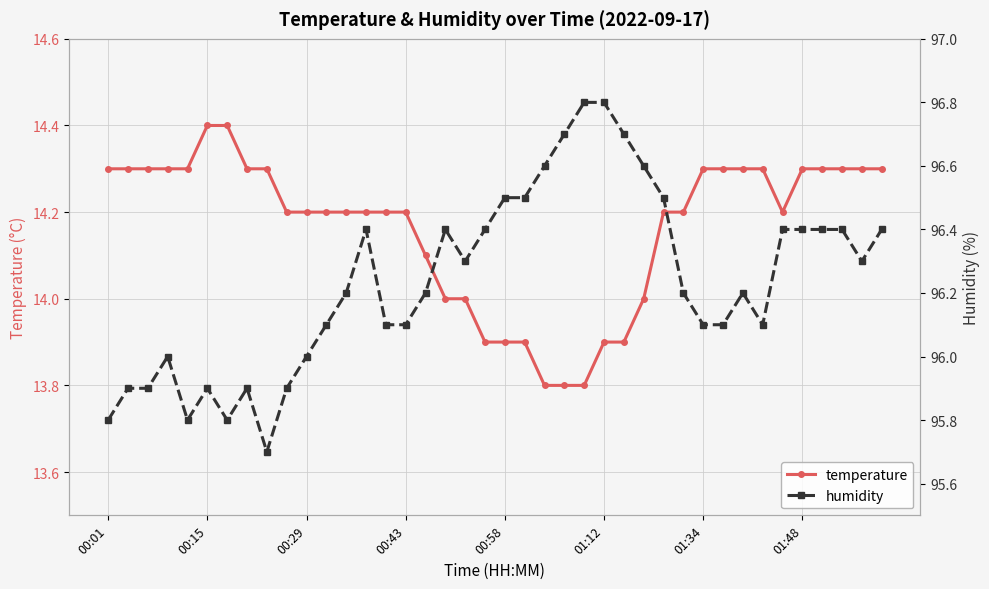

What is the value of the temperature point at the 33rd from the left?

14.3